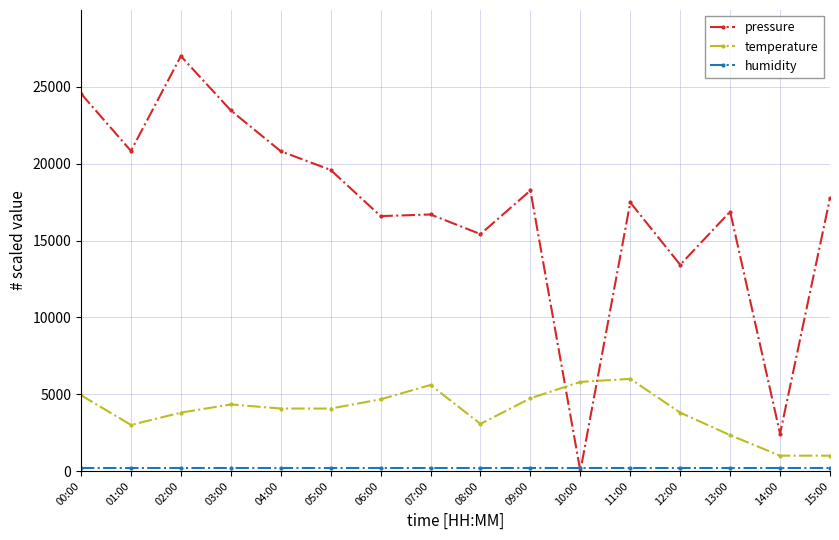

What is the difference between the second highest and second lowest values in the pressure series?

22126.8